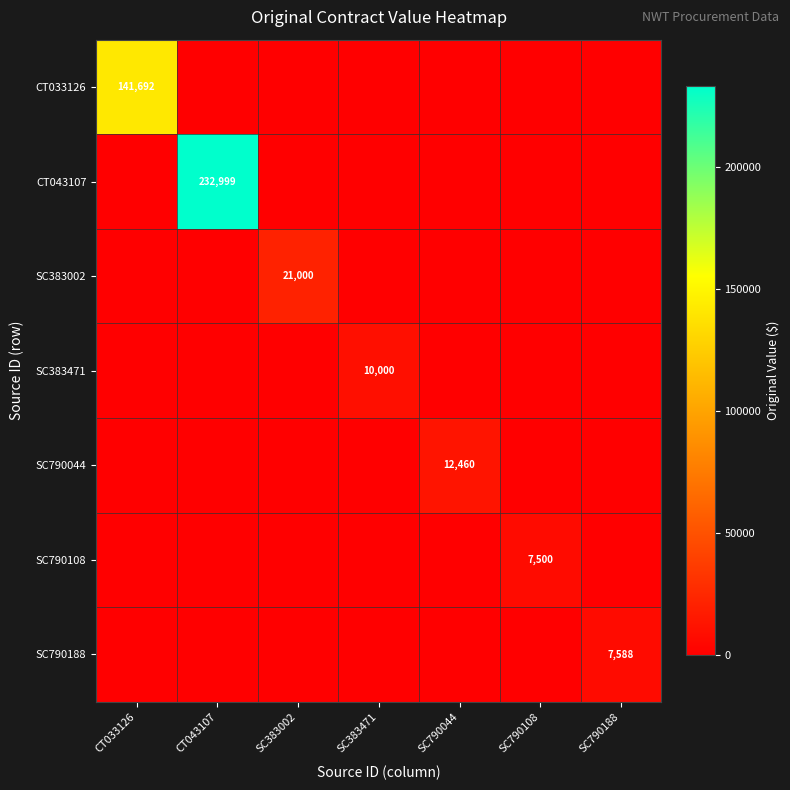

True or false: CT043107 has a value of 75127 at CT043107.

False